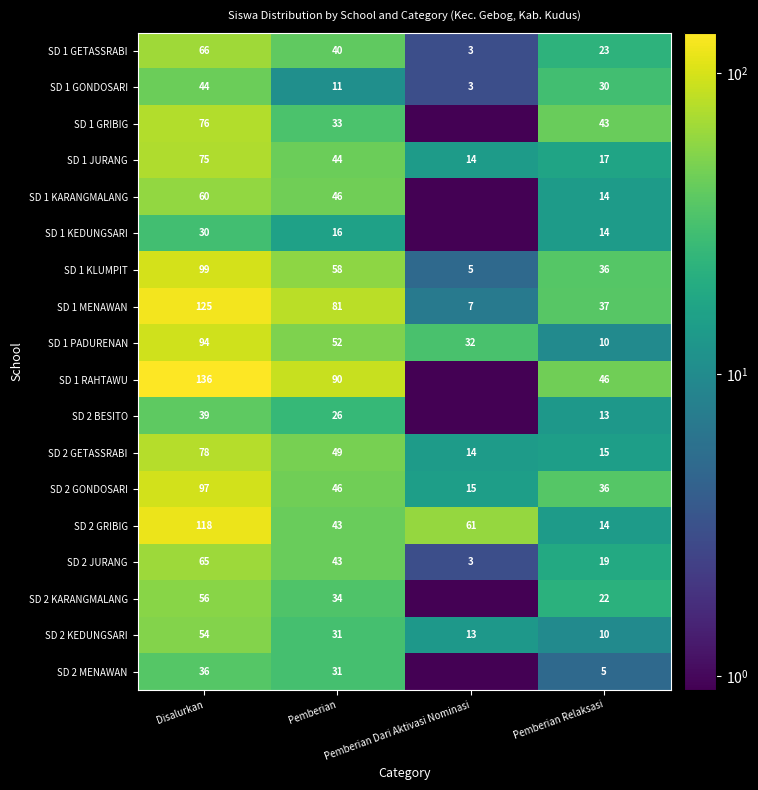

Is the value of SD 1 GONDOSARI at Pemberian Dari Aktivasi Nominasi greater than the value of SD 1 GETASSRABI at Disalurkan?

No